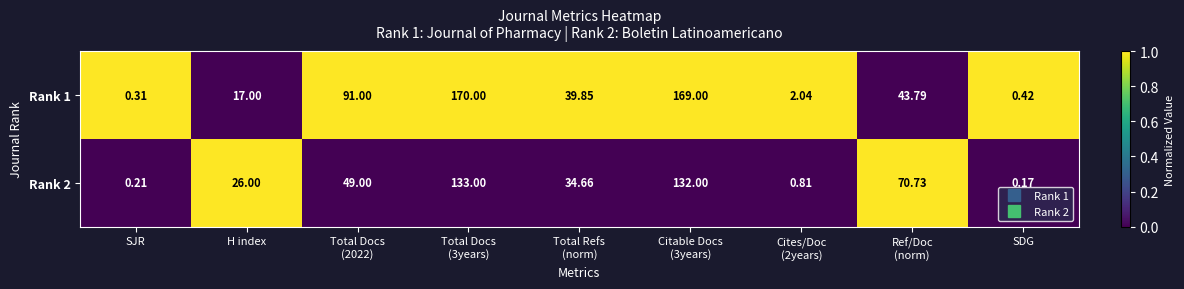

At how many categories does at least one series exceed 0?

9